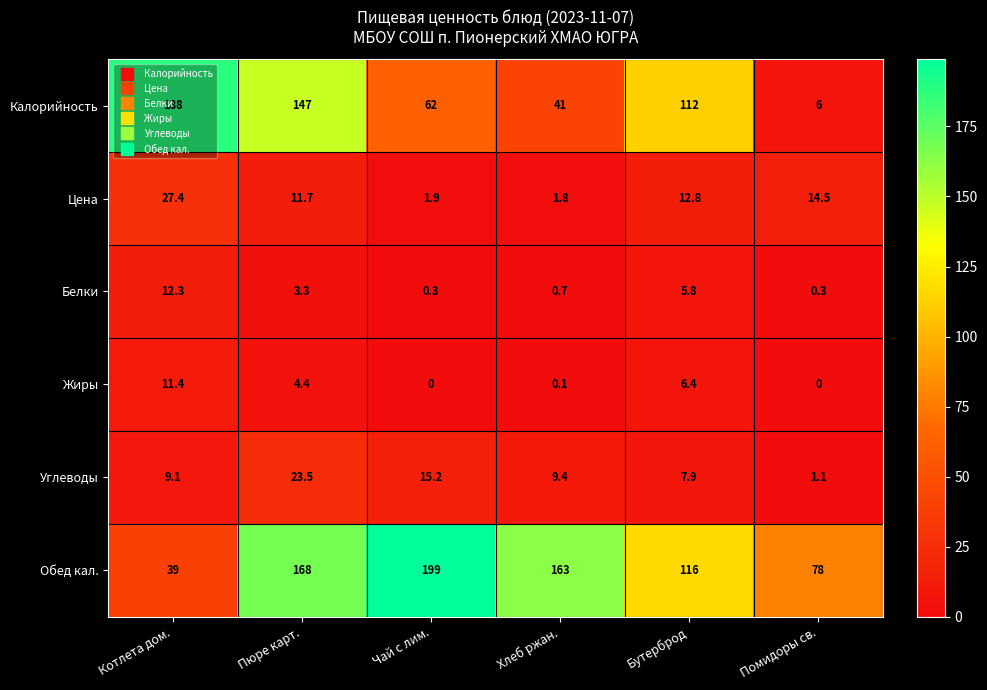

The value of Углеводы at Бутерброд is 7.9. True or false?

True